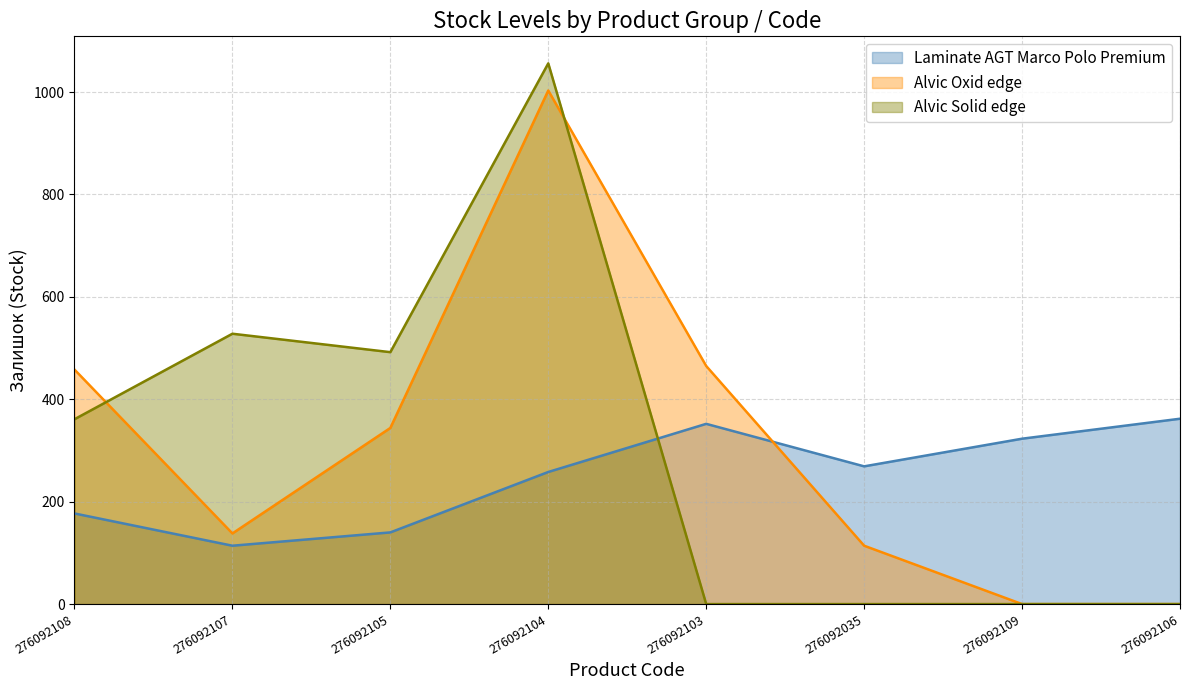

Which series has the largest total across all categories?

Alvic Oxid edge